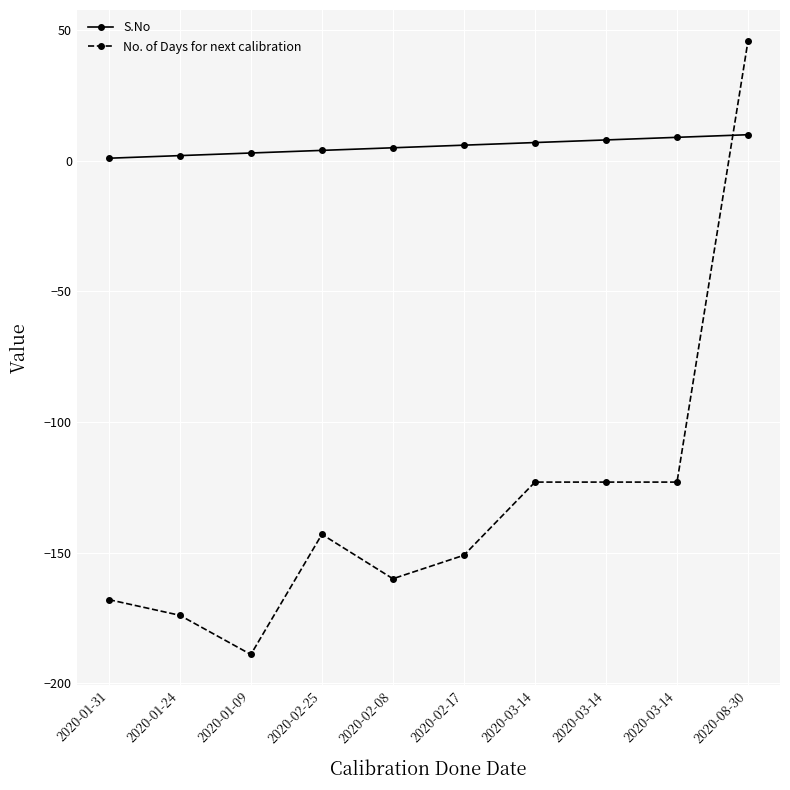

True or false: No. of Days for next calibration and S.No cross at least once.

True